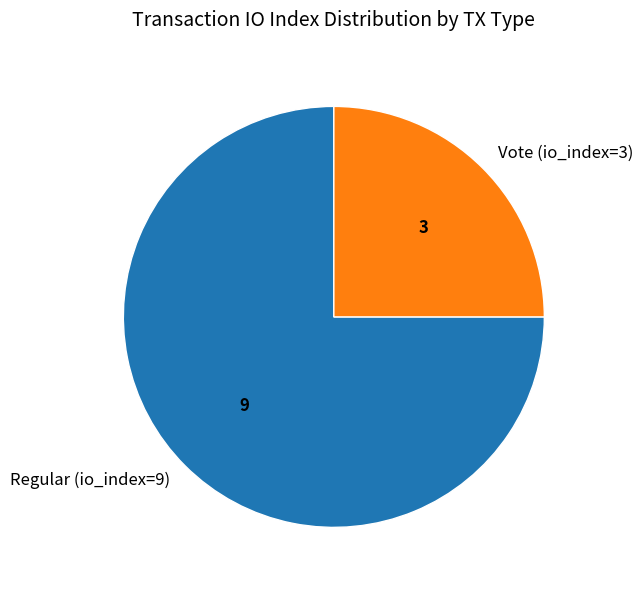

Between Regular (io_index=9) and Vote (io_index=3), which is larger?

Regular (io_index=9)